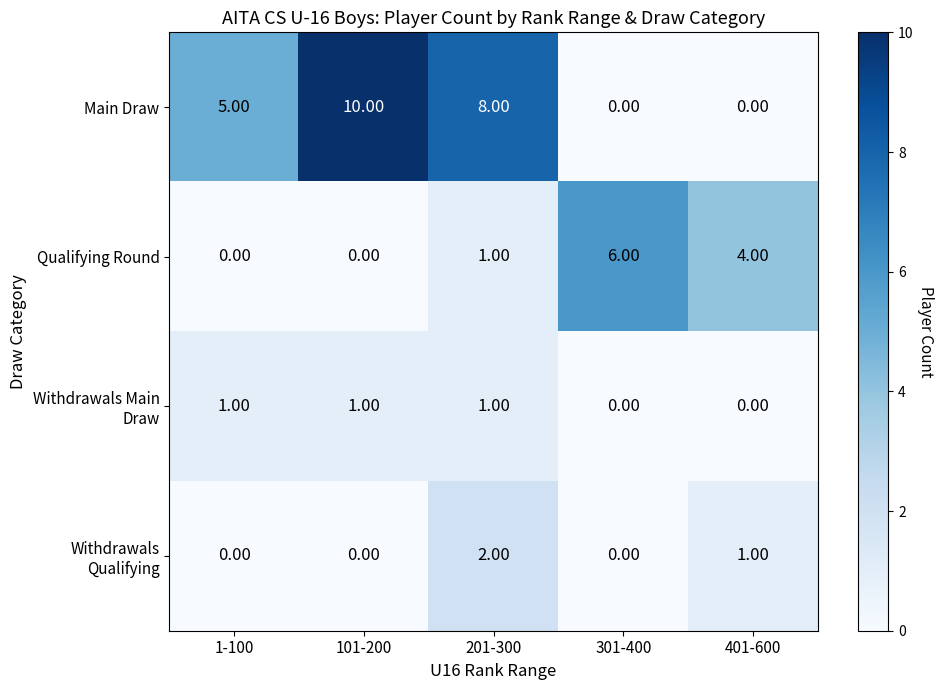

What is the difference between the highest and lowest values at 201-300?

7